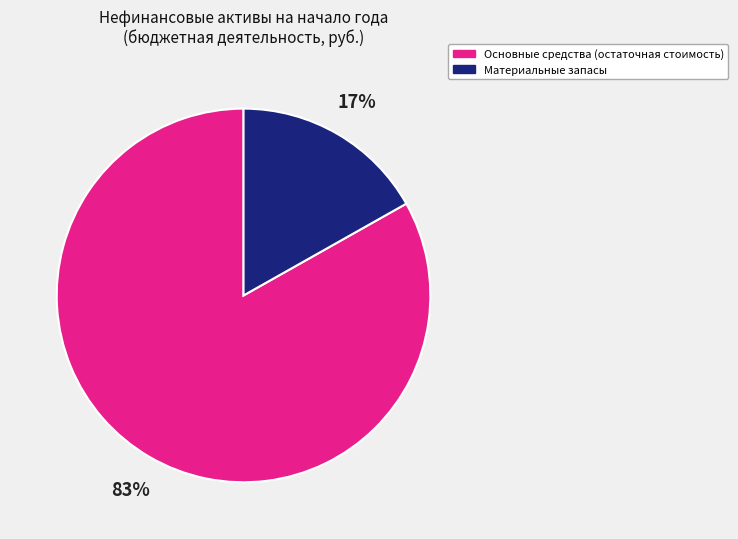

Is there any slice that represents more than half of the pie?

Yes